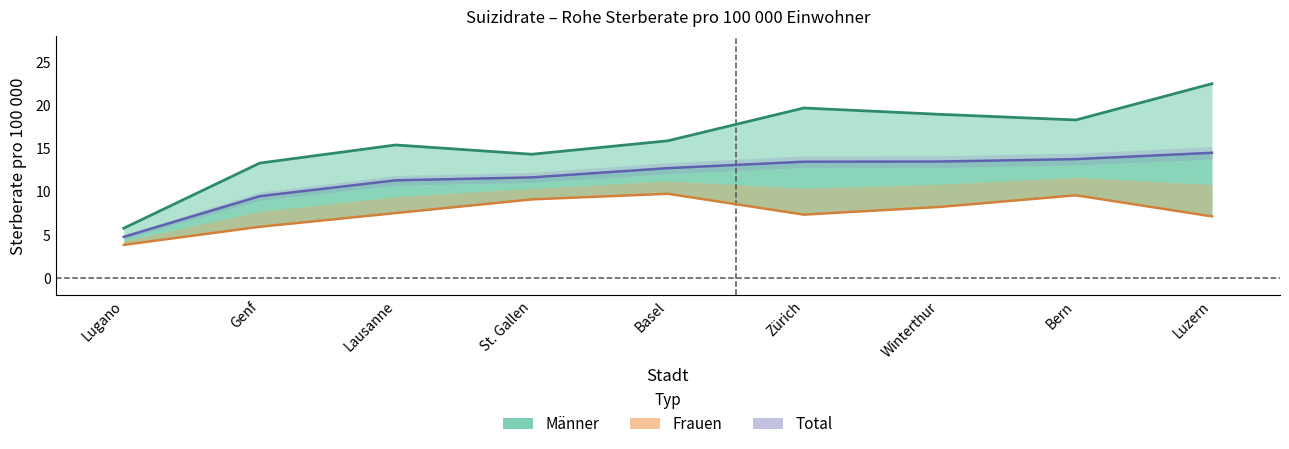

What is the average value of the Total series?

11.7